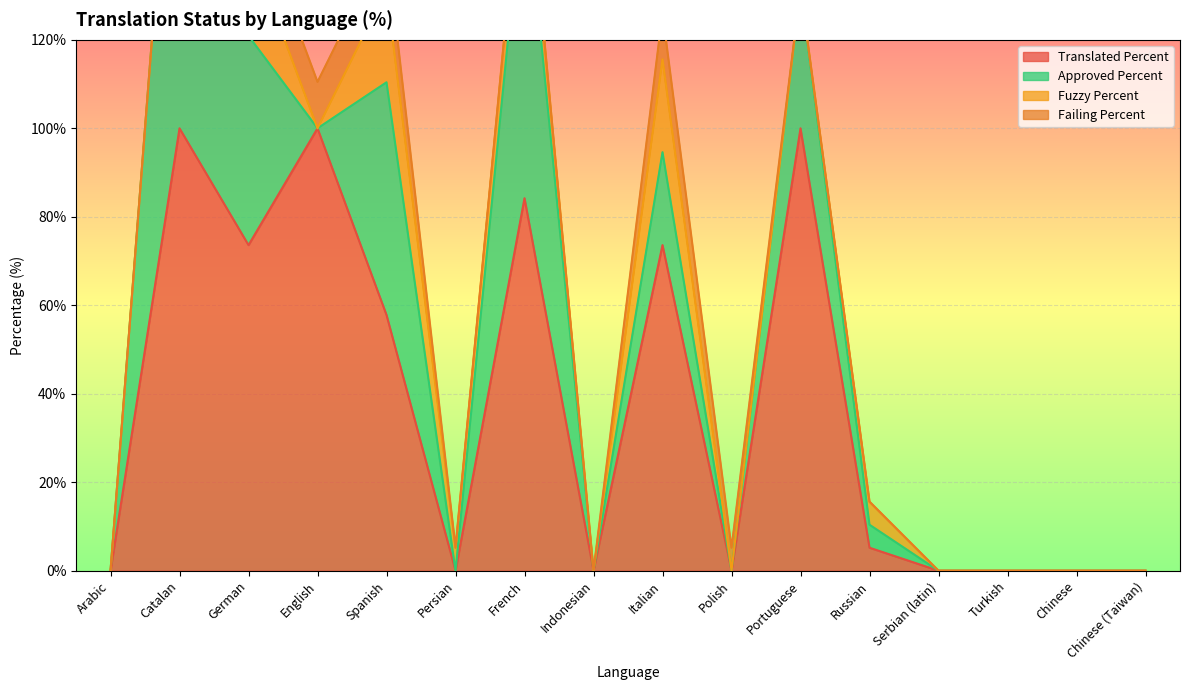

How many interior local peaks does the approved_percent series have?

5